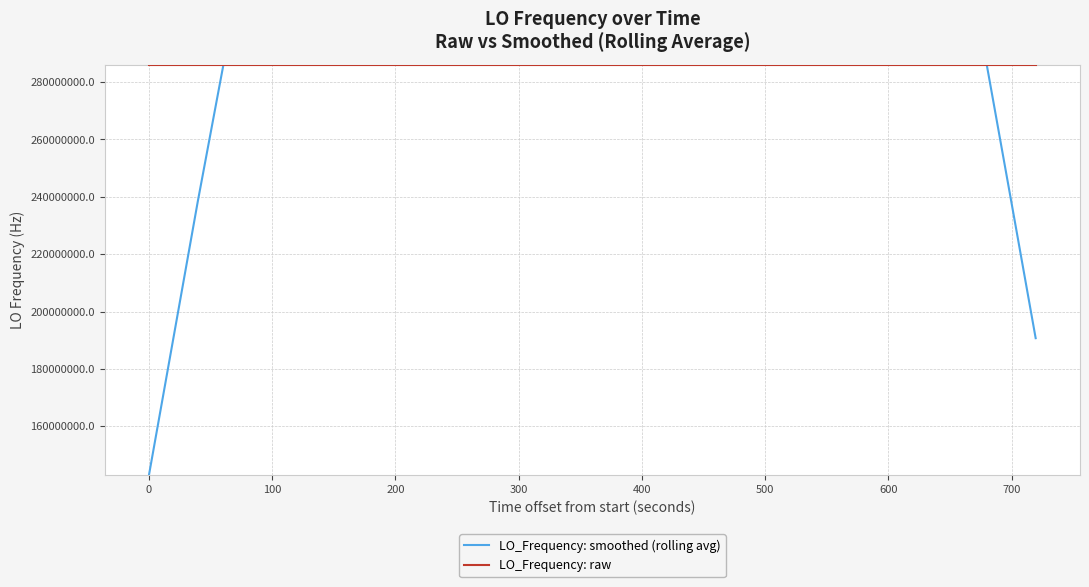

Which series has the largest total across all categories?

LO_Frequency: raw